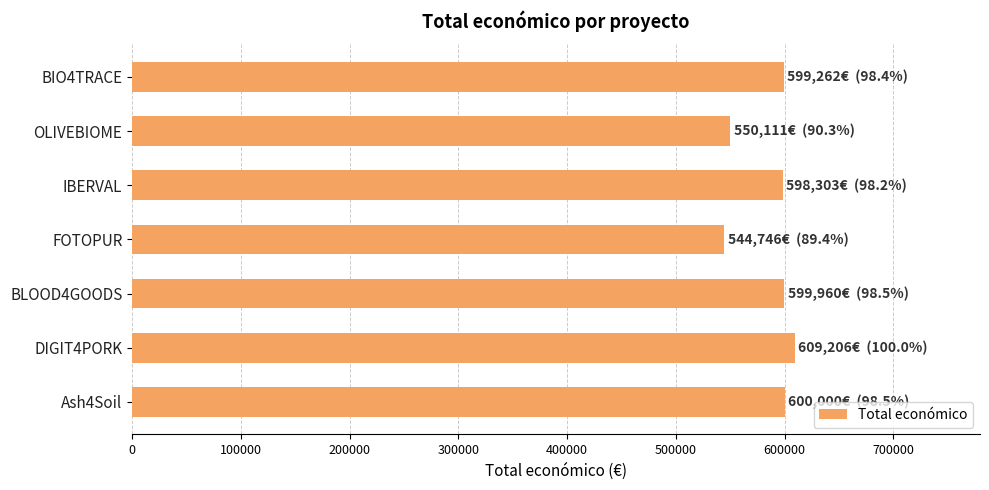

How many bars are there in total?

7